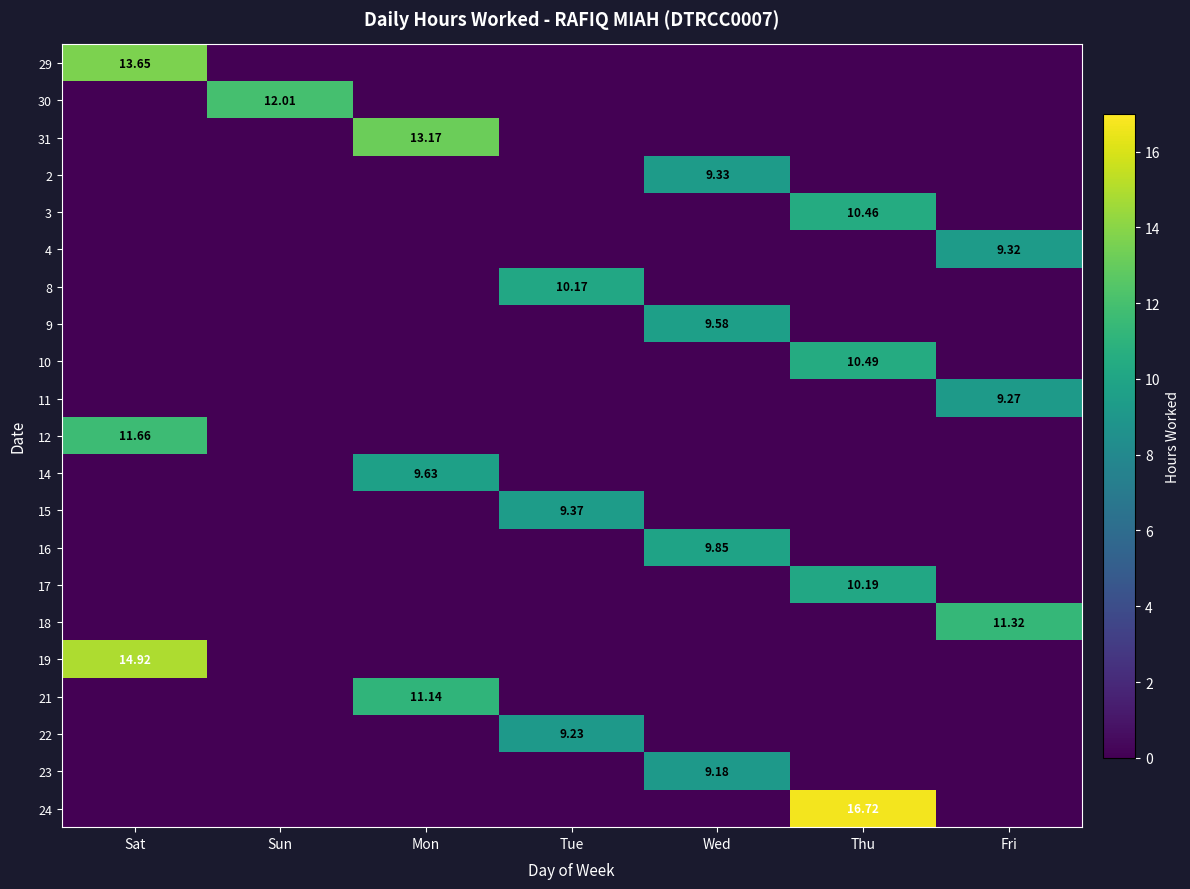

How many values in 24 are above zero?

1